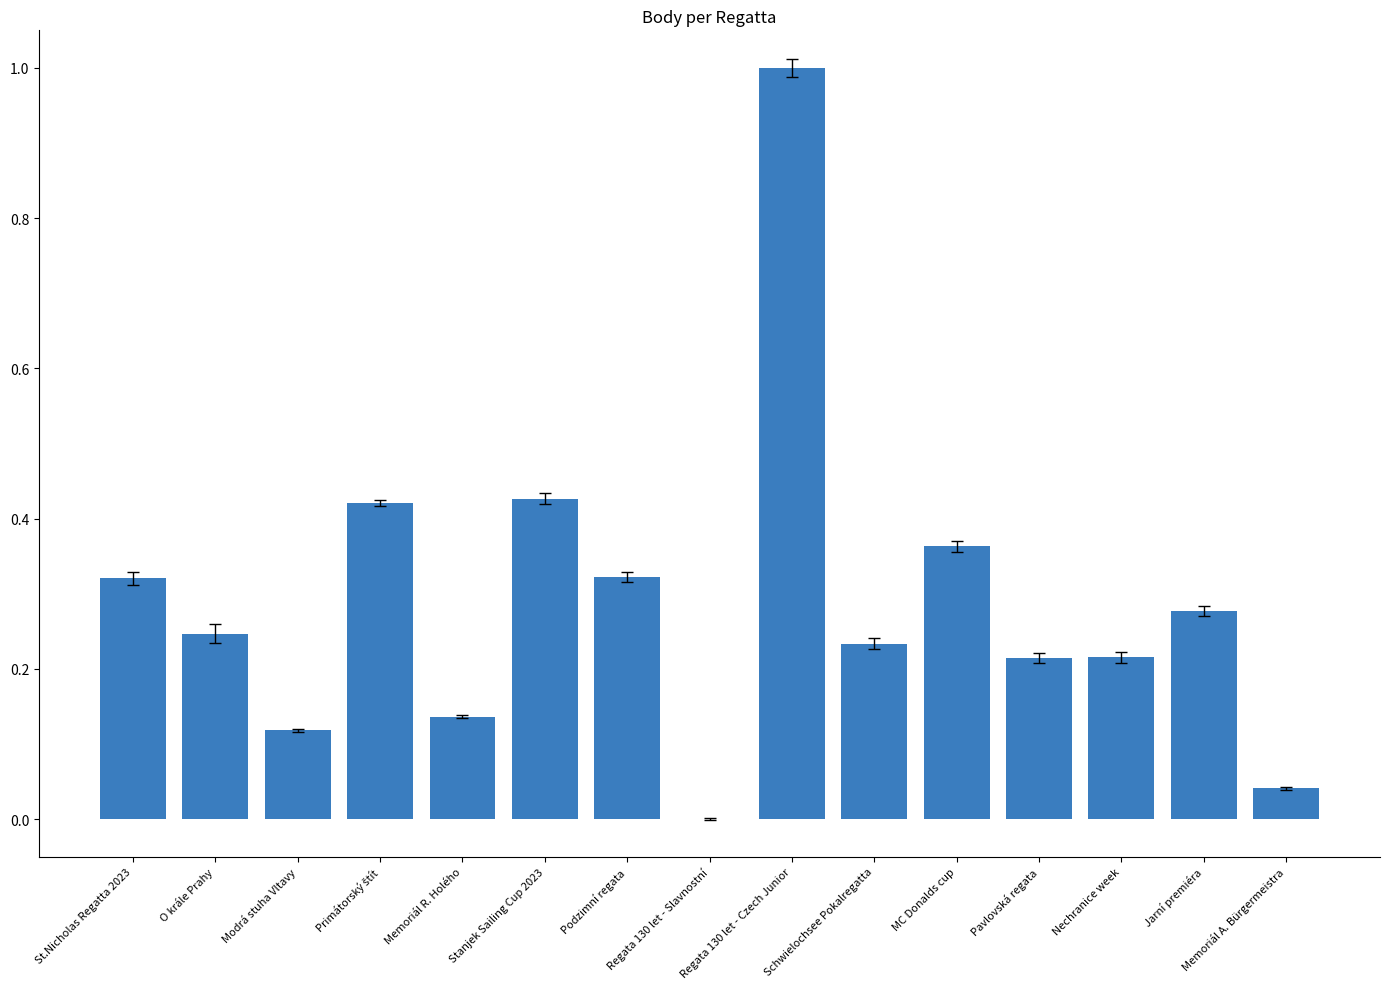

How many series are shown in this chart?

1